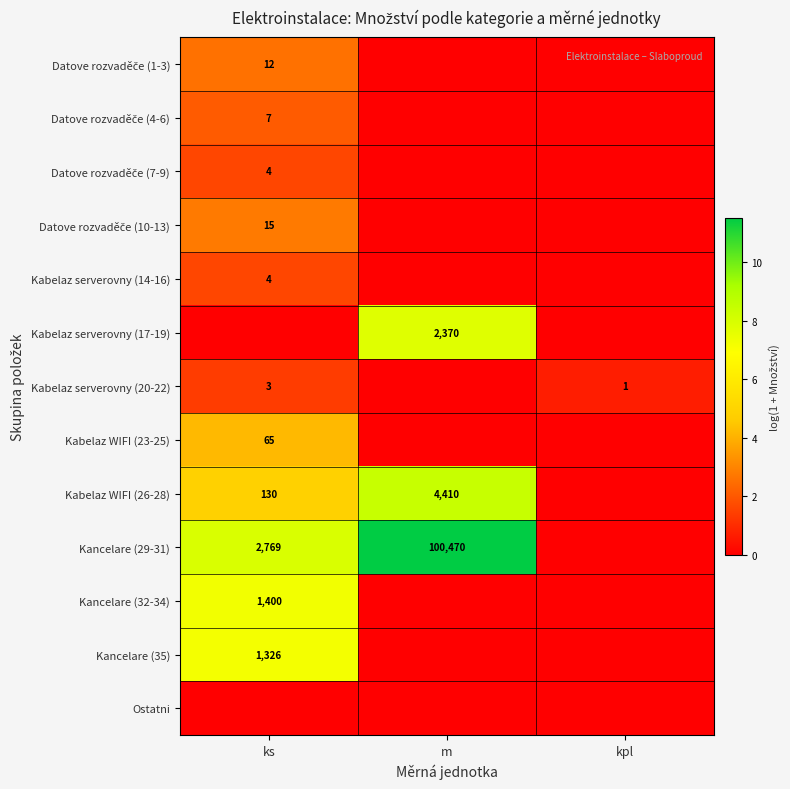

True or false: Kabelaz serverovny (20-22) has a value of 5 at ks.

False